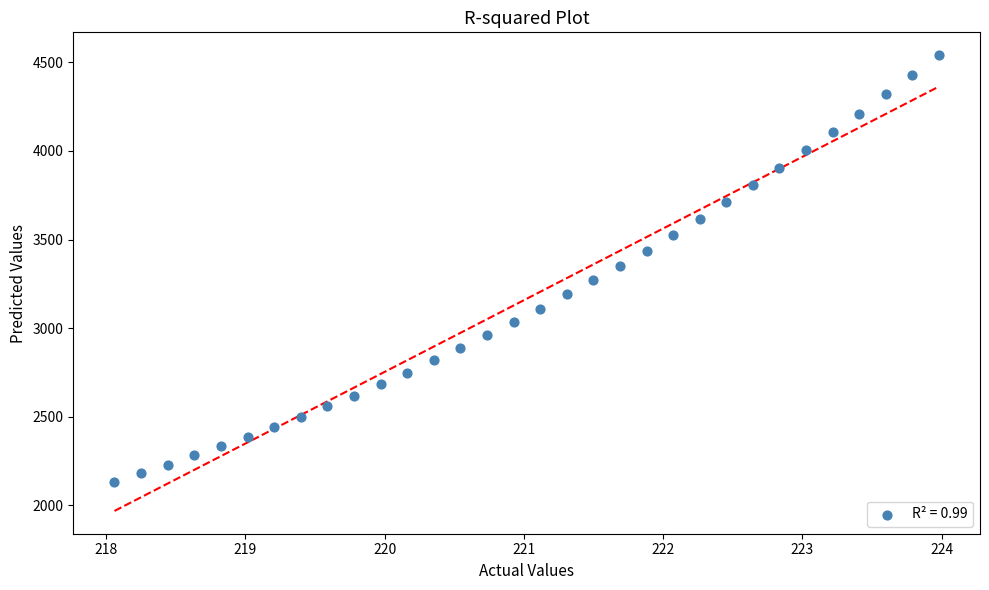

What is the range of Y values (max minus min)?

2407.0